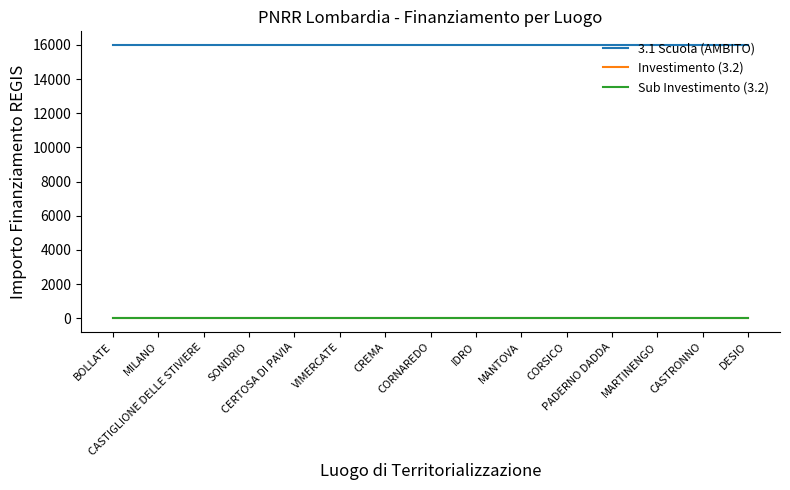

At which category is the sum across all series the highest?

BOLLATE